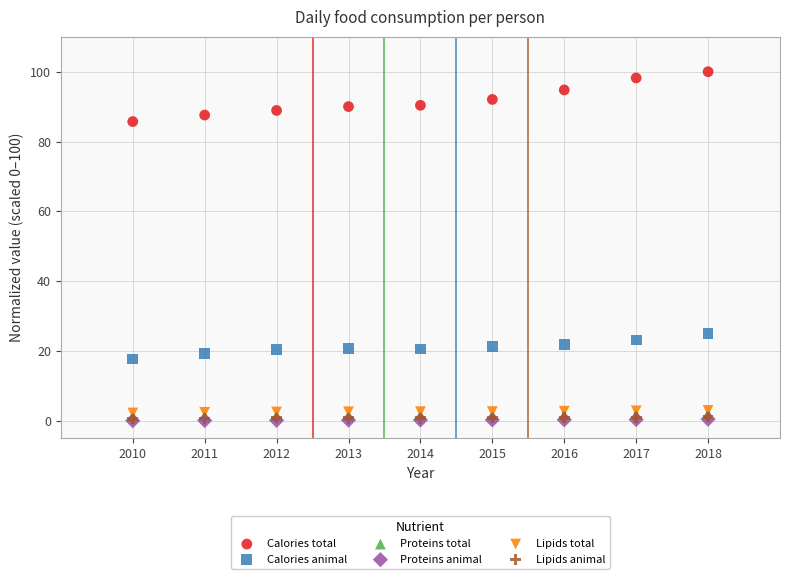

What are all the series names shown in the legend?

Calories total, Calories animal, Proteins total, Proteins animal, Lipids total, Lipids animal